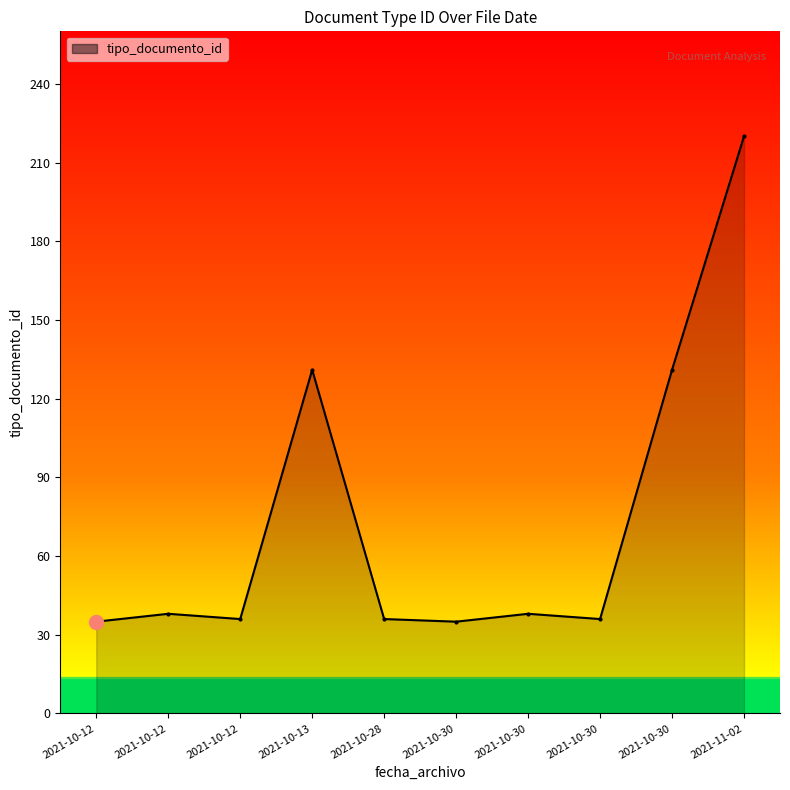

Is this an area chart (filled region under the line)?

Yes